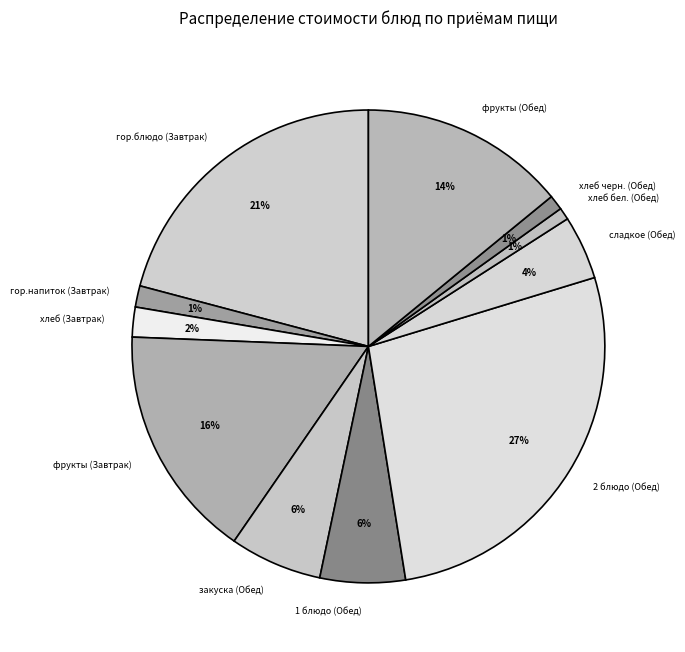

To the nearest percent, what is the difference between the хлеб (Завтрак) and хлеб черн. (Обед) slice percentages?

1%